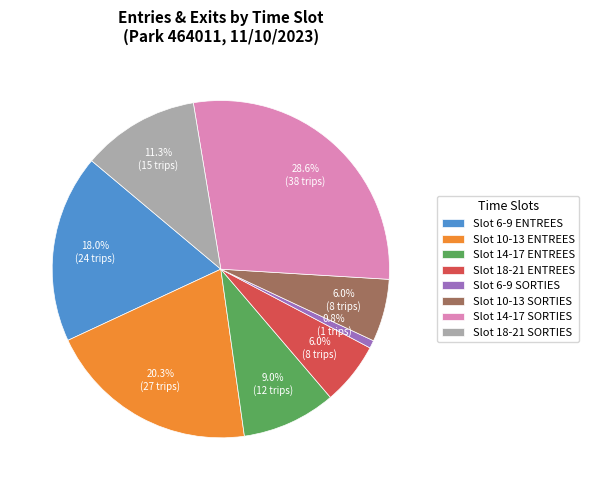

Does any single category account for the majority?

No